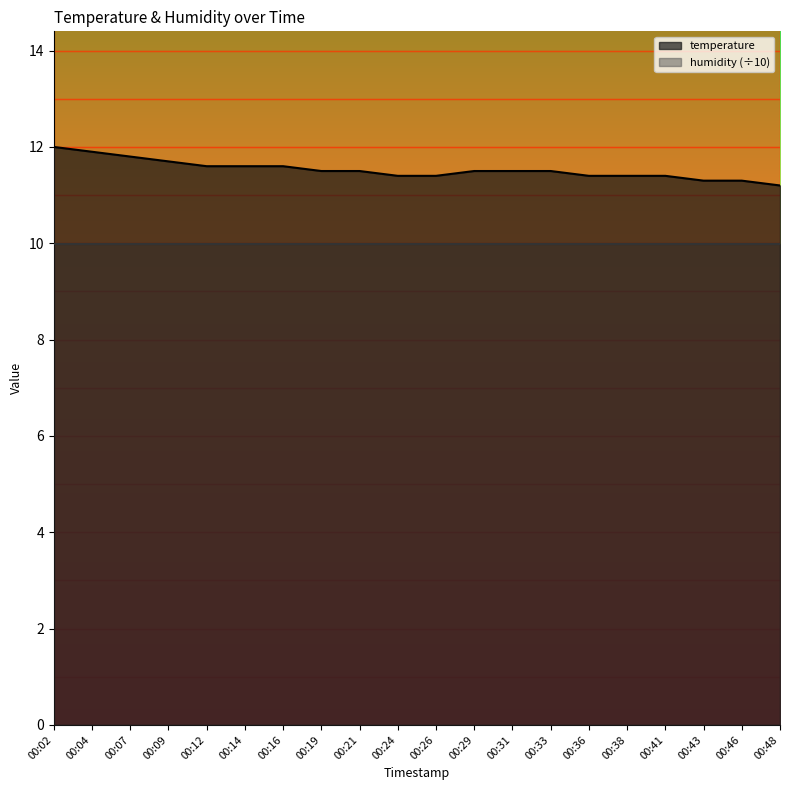

What is the approximate value at 00:46?

11.3